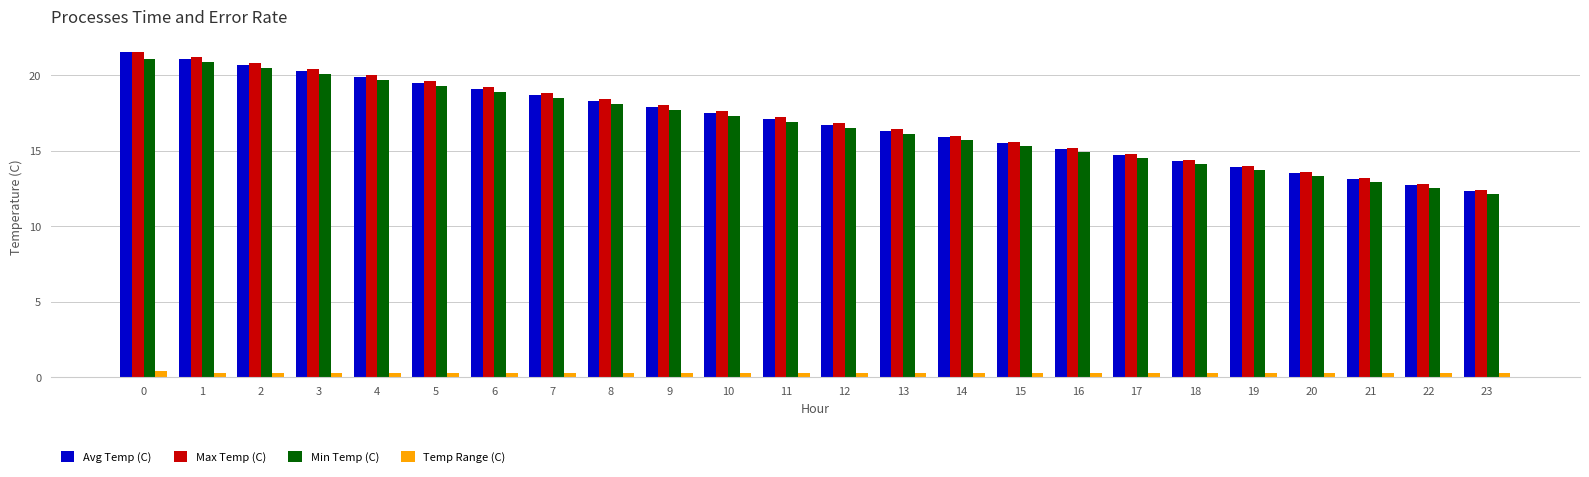

The Temp Range (C) series shows 0.3 at 1. True or false?

True